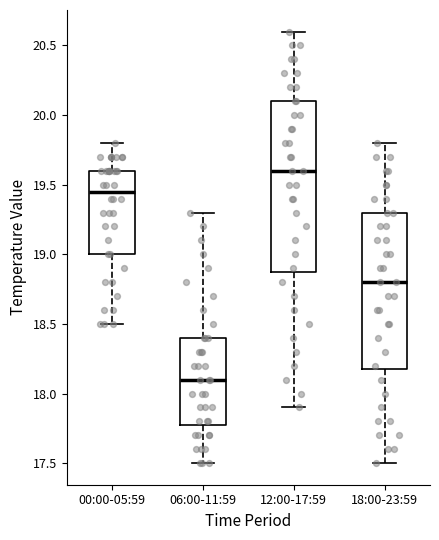

Reading left to right, read every box against the y-axis: the position of its median line, the range the box covers, and the ends of its whiskers. The values are not printed on the chart, so give them approximately, as read against the axis.

00:00-05:59: median 19.45, box 19.00 to 19.60, whiskers 18.50 to 19.80
06:00-11:59: median 18.10, box 17.80 to 18.40, whiskers 17.50 to 19.30
12:00-17:59: median 19.60, box 18.90 to 20.10, whiskers 17.90 to 20.60
18:00-23:59: median 18.80, box 18.20 to 19.30, whiskers 17.50 to 19.80